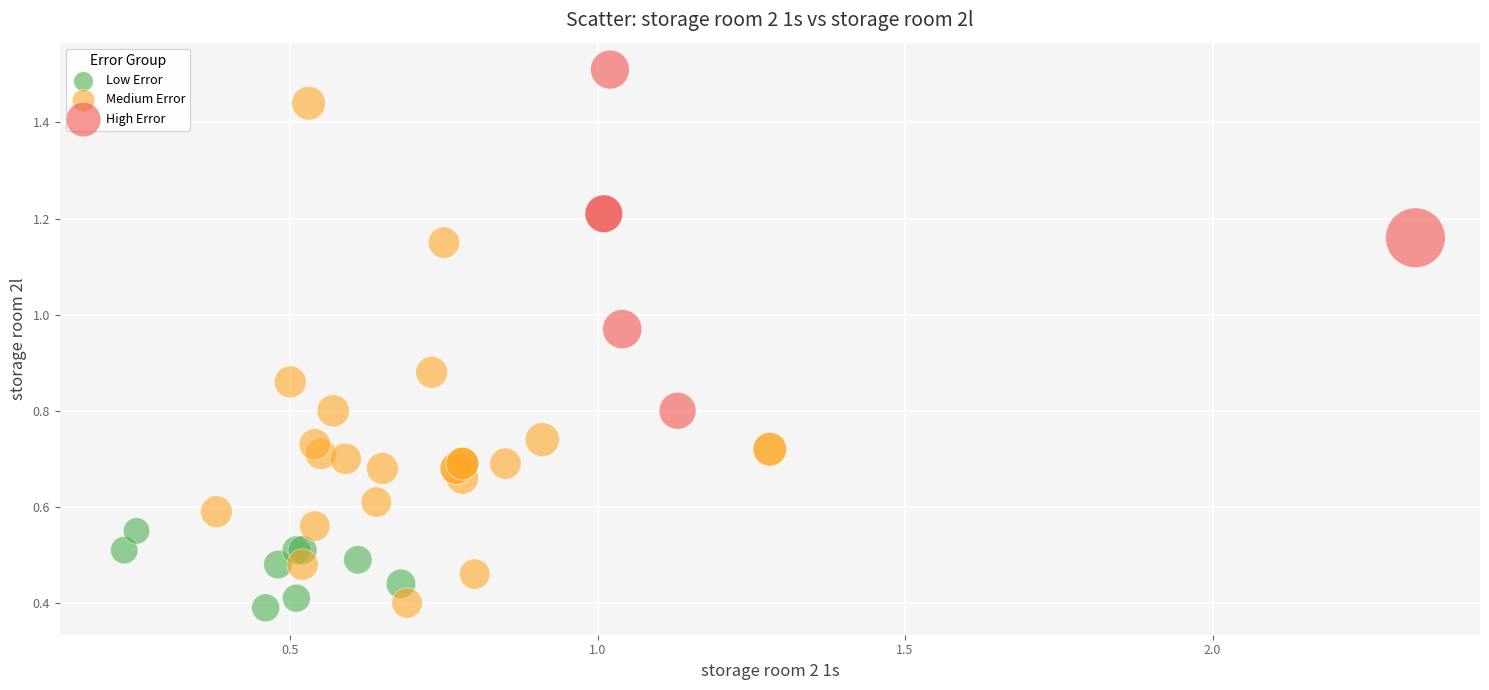

What are all the series names shown in the legend?

Low Error, Medium Error, High Error